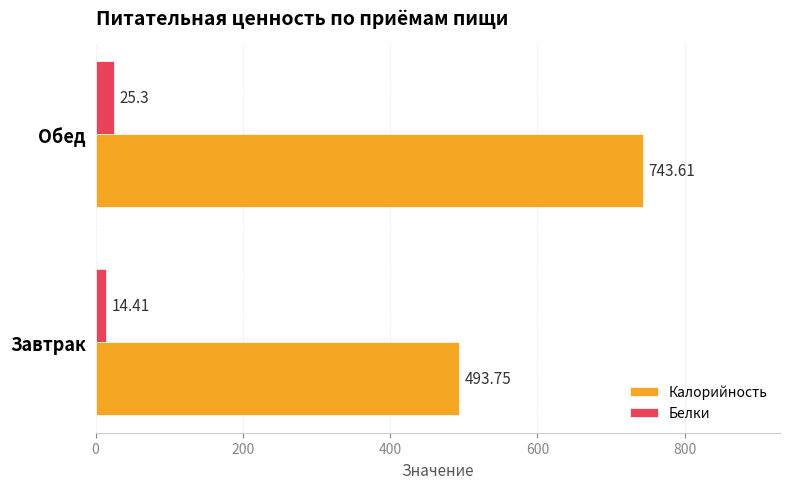

Where is Белки nearest to the value 19?

Завтрак